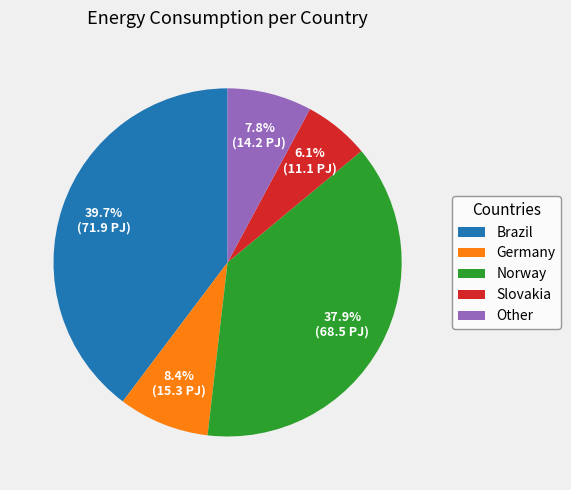

The Brazil slice represents 40% of the pie. True or false?

True